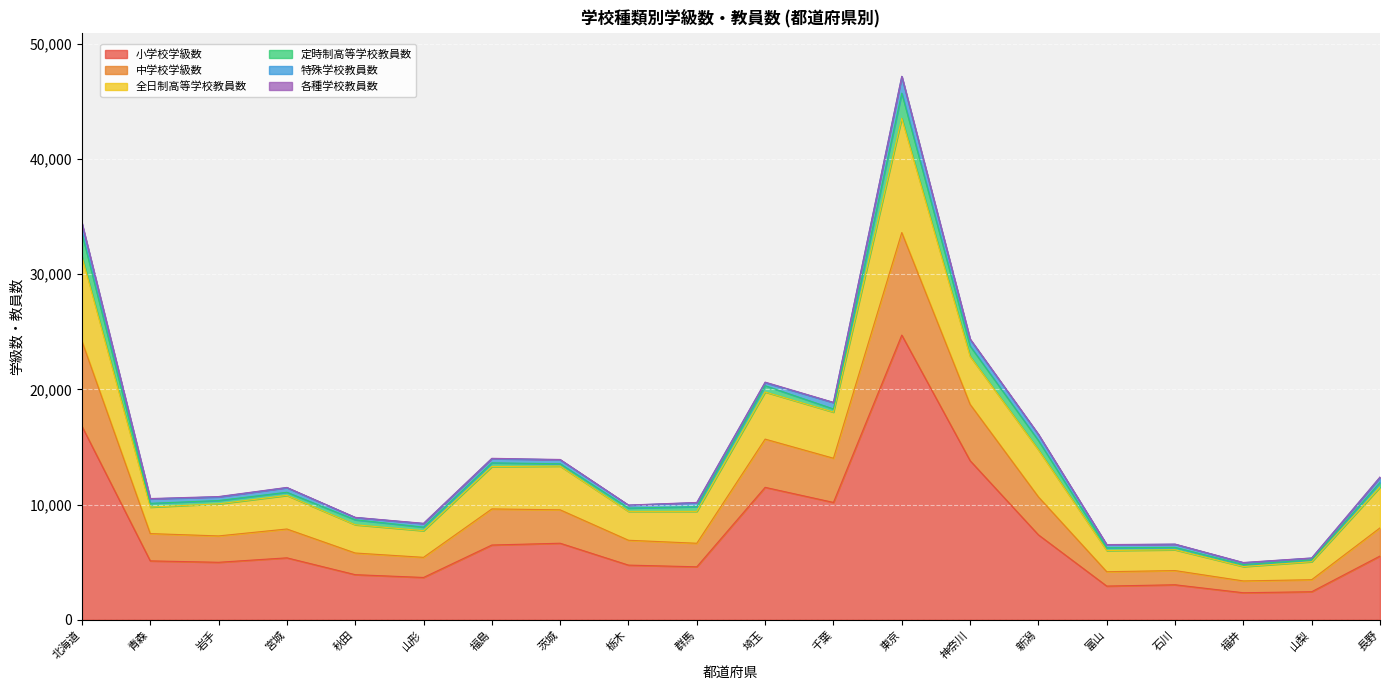

Is it true that 小学校学級数 equals 16796 at 北海道?

True